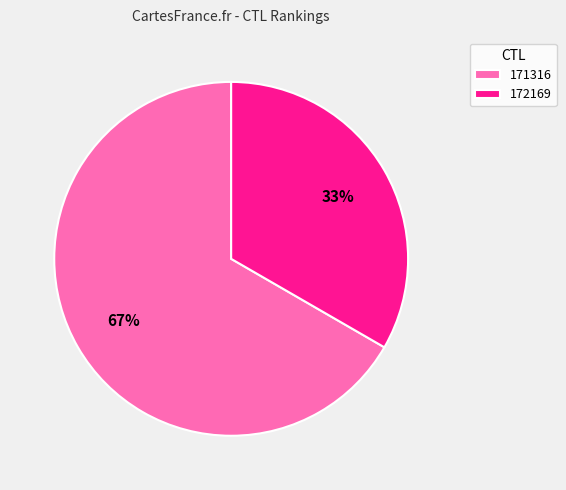

To the nearest percent, what is the average slice percentage?

50%